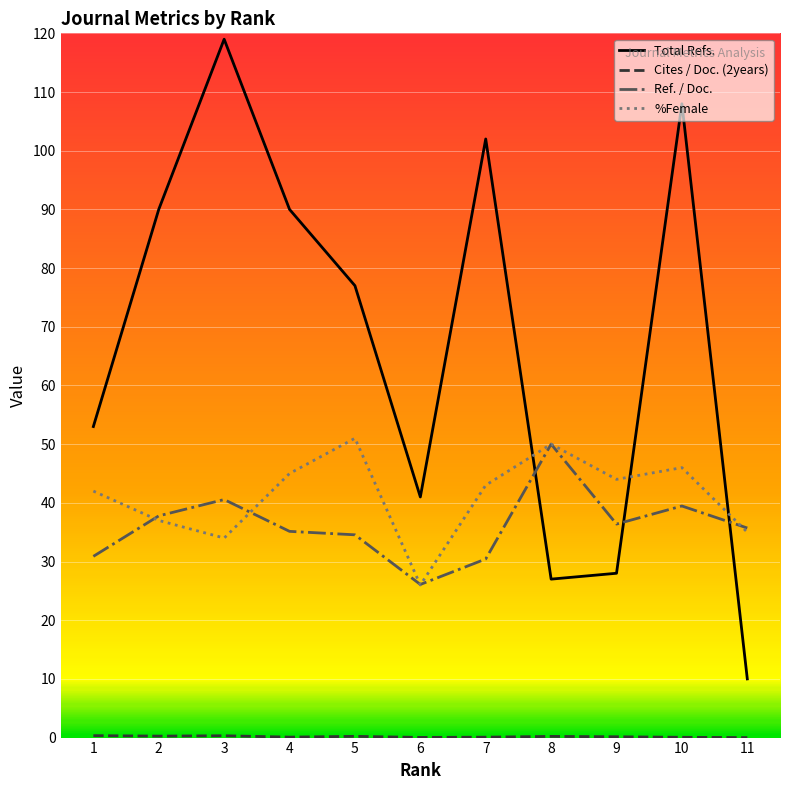

Is the value of Ref. / Doc. at 6 greater than the value of %Female at 11?

No